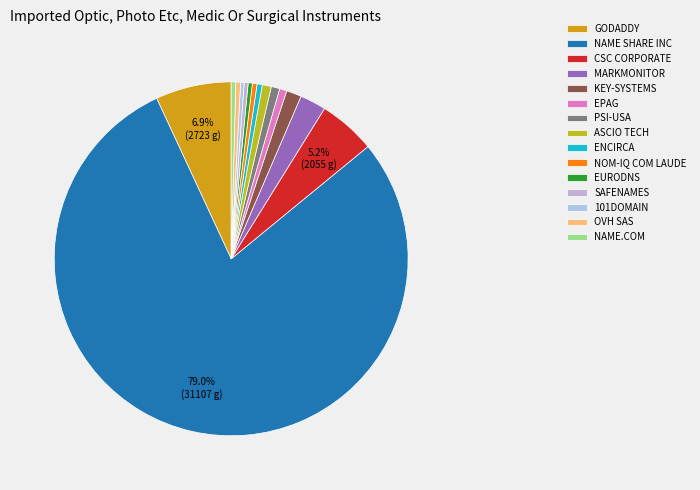

How many slices are in this pie chart?

15